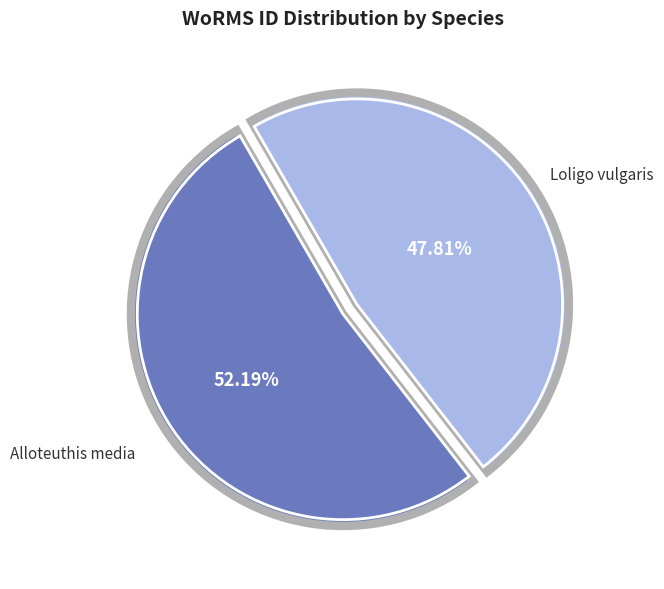

Is there any slice that represents more than half of the pie?

Yes